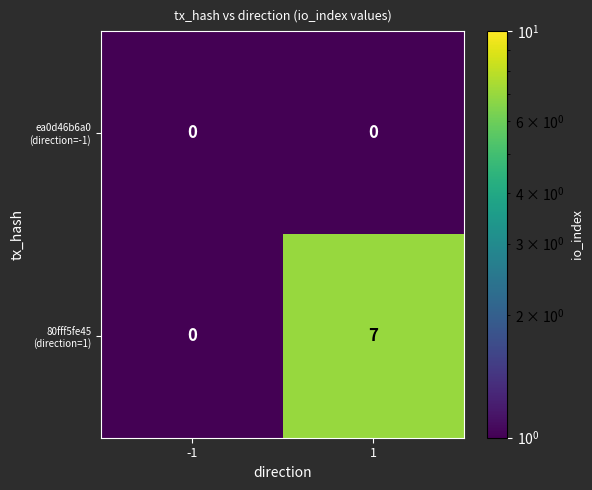

What is the maximum value shown in the chart?

7